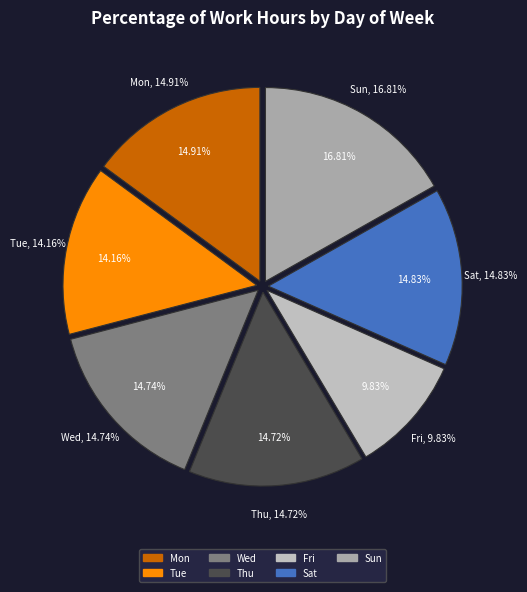

To the nearest percent, what portion does Mon represent?

15%